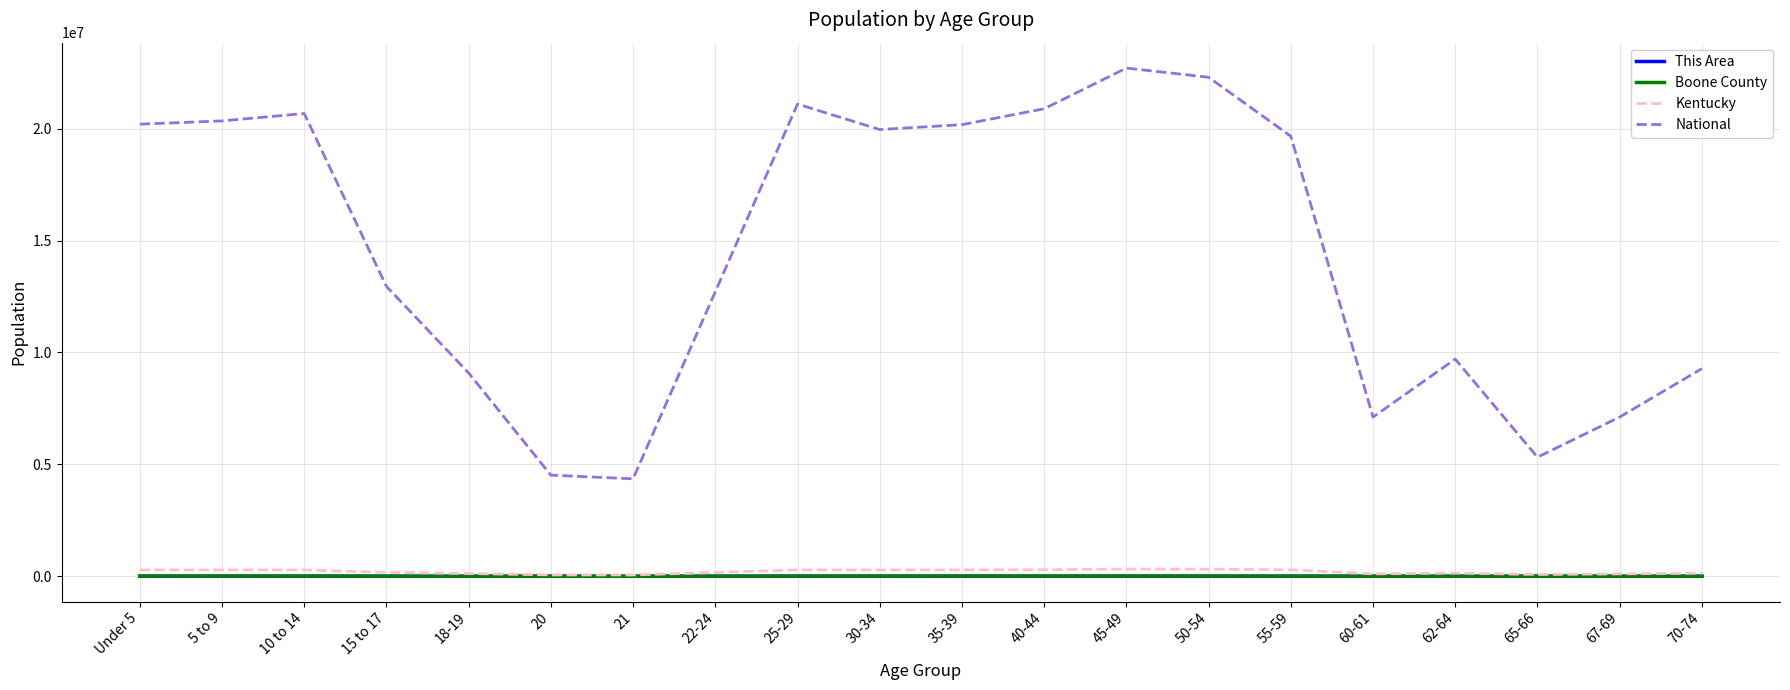

What is the sum of all National values?

290190983